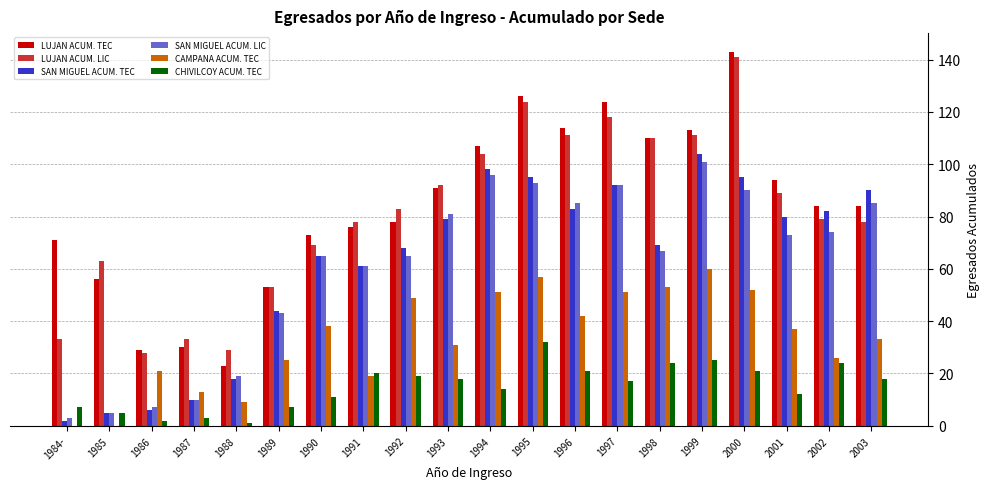

Which series changed the most between 1986 and 1996?

LUJAN ACUM. TEC